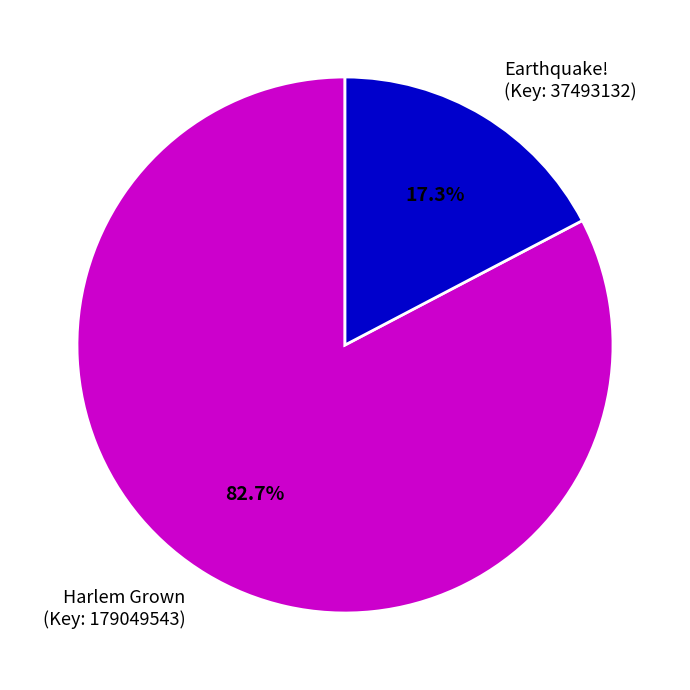

Does any single category account for the majority?

Yes